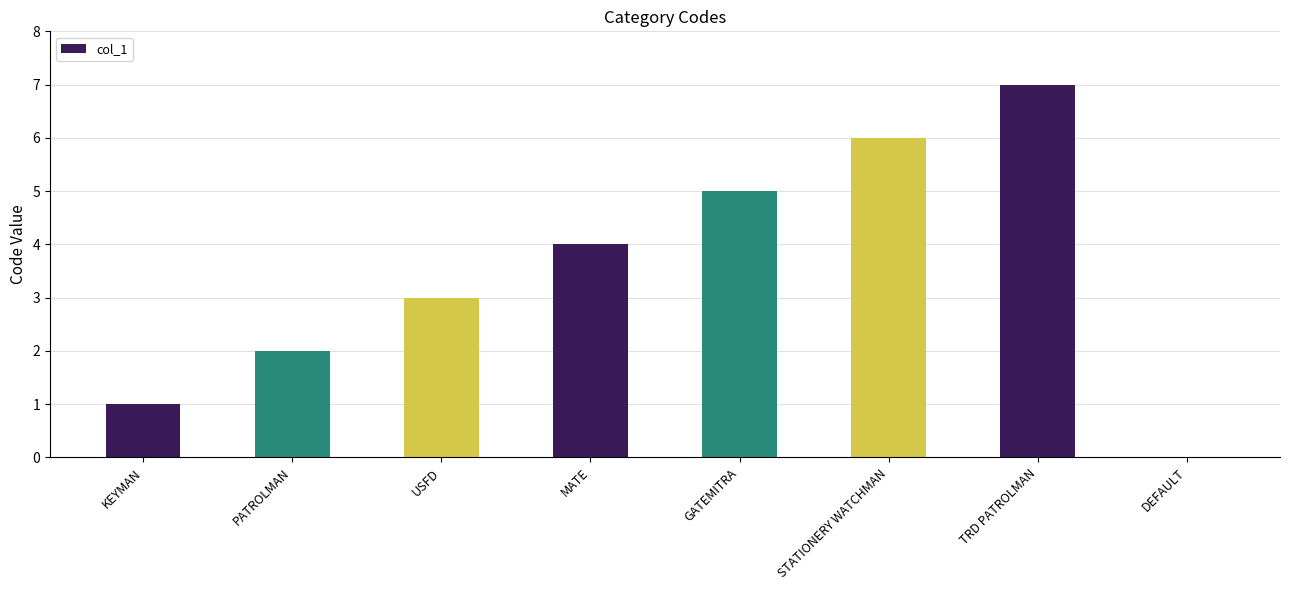

Reading left to right, transcribe all the data shown in this chart.

KEYMAN=1	PATROLMAN=2	USFD=3	MATE=4	GATEMITRA=5	STATIONERY WATCHMAN=6	TRD PATROLMAN=7	DEFAULT=0